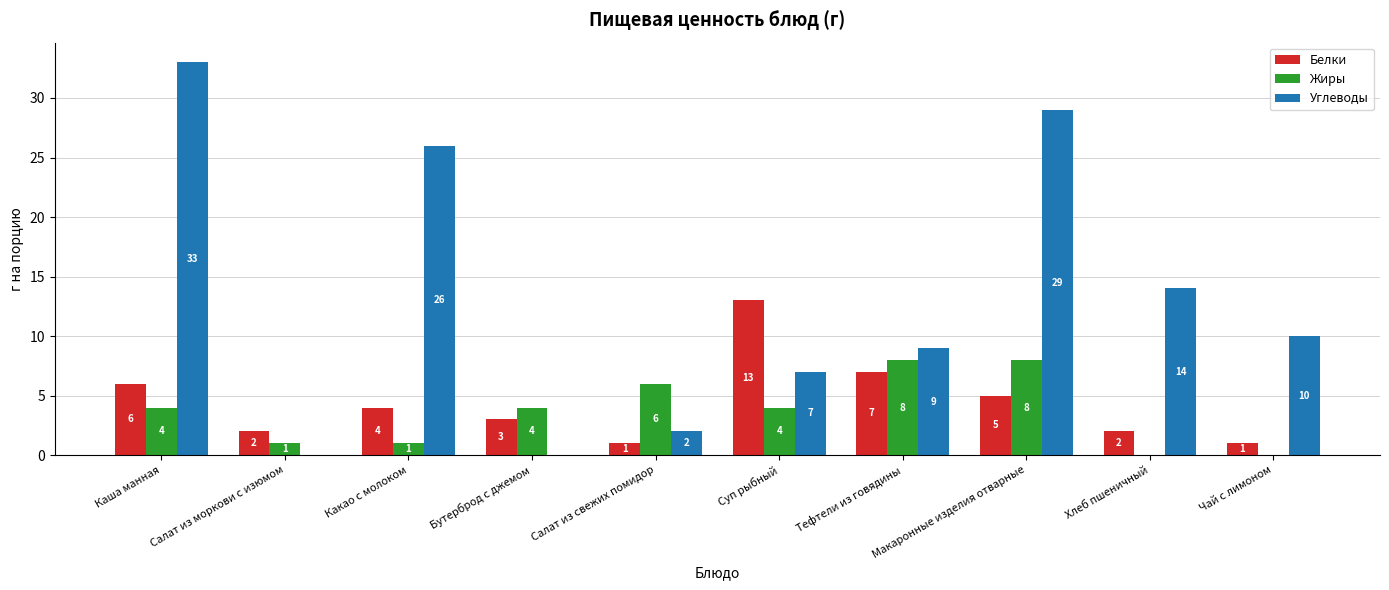

Is the value of Жиры at Суп рыбный greater than the value of Белки at Макаронные изделия отварные?

No